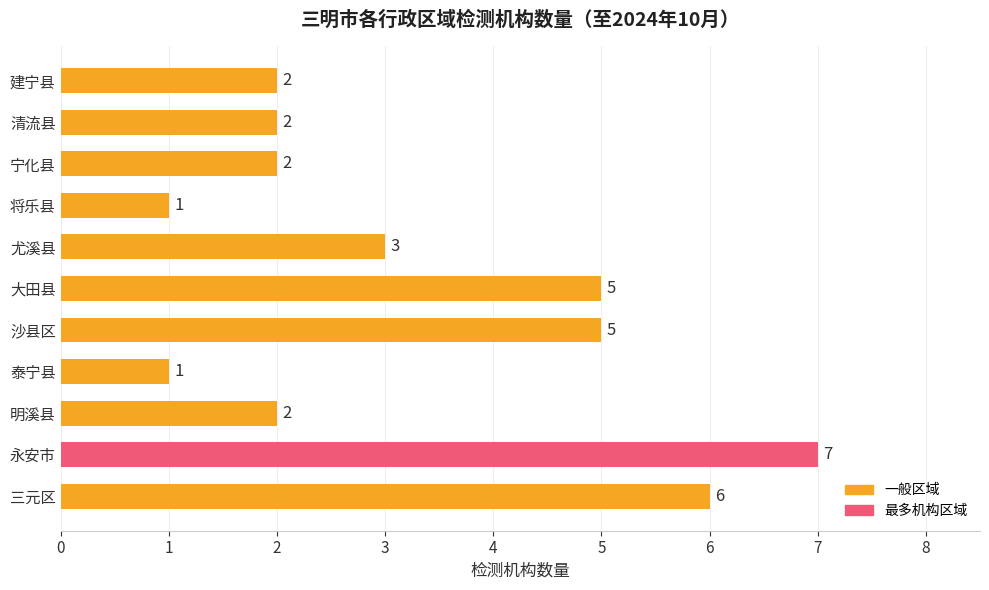

How many series are shown in this chart?

1